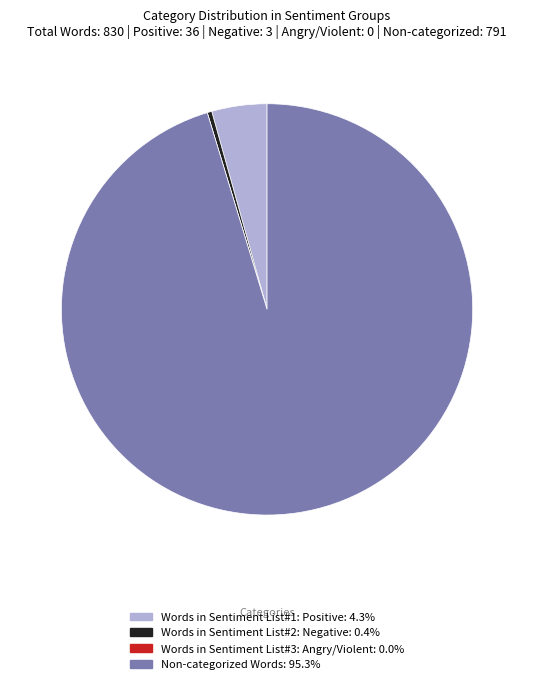

Between Non-categorized Words and Words in Sentiment List#2: Negative, which is larger?

Non-categorized Words